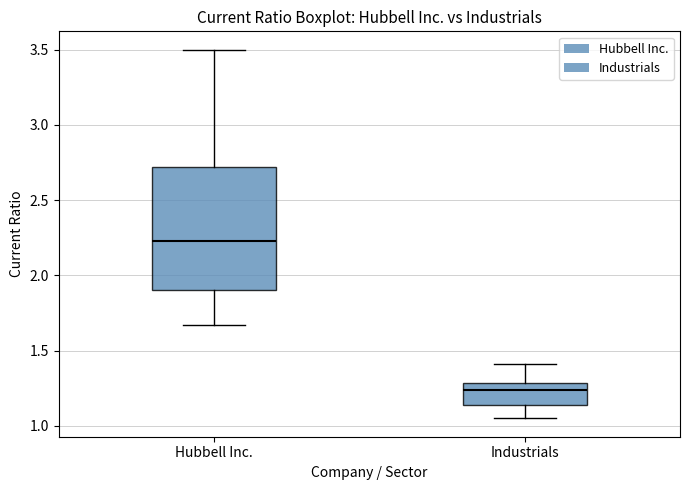

Which box is the tallest, from its lower edge to its upper edge?

Hubbell Inc.